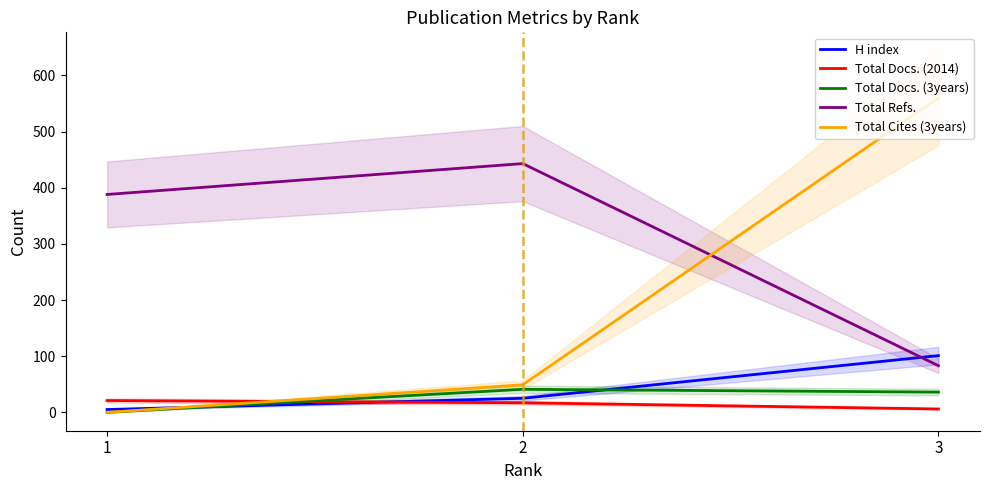

How many data points in Total Docs. (3years) are less than 36?

1